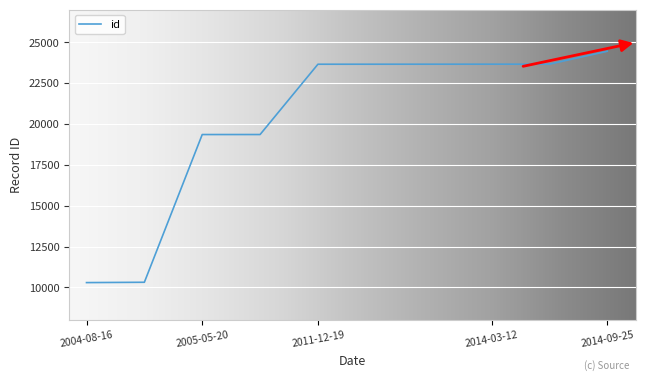

Count the number of categories in the chart.

10